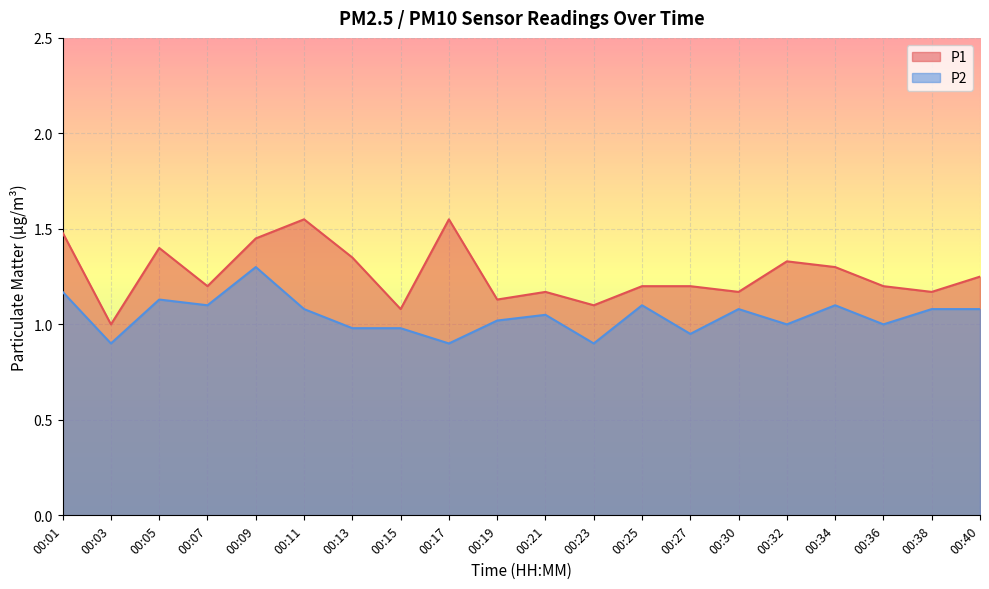

What are all the series names shown in the legend?

P1, P2